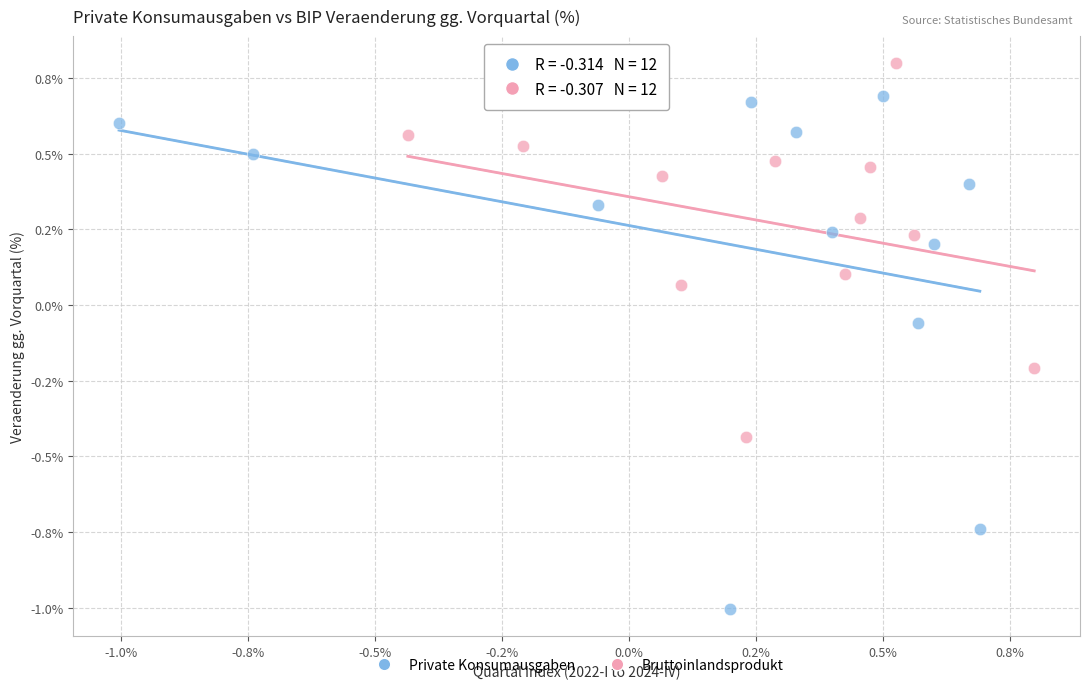

Which series has the widest spread of Y values?

Private Konsumausgaben